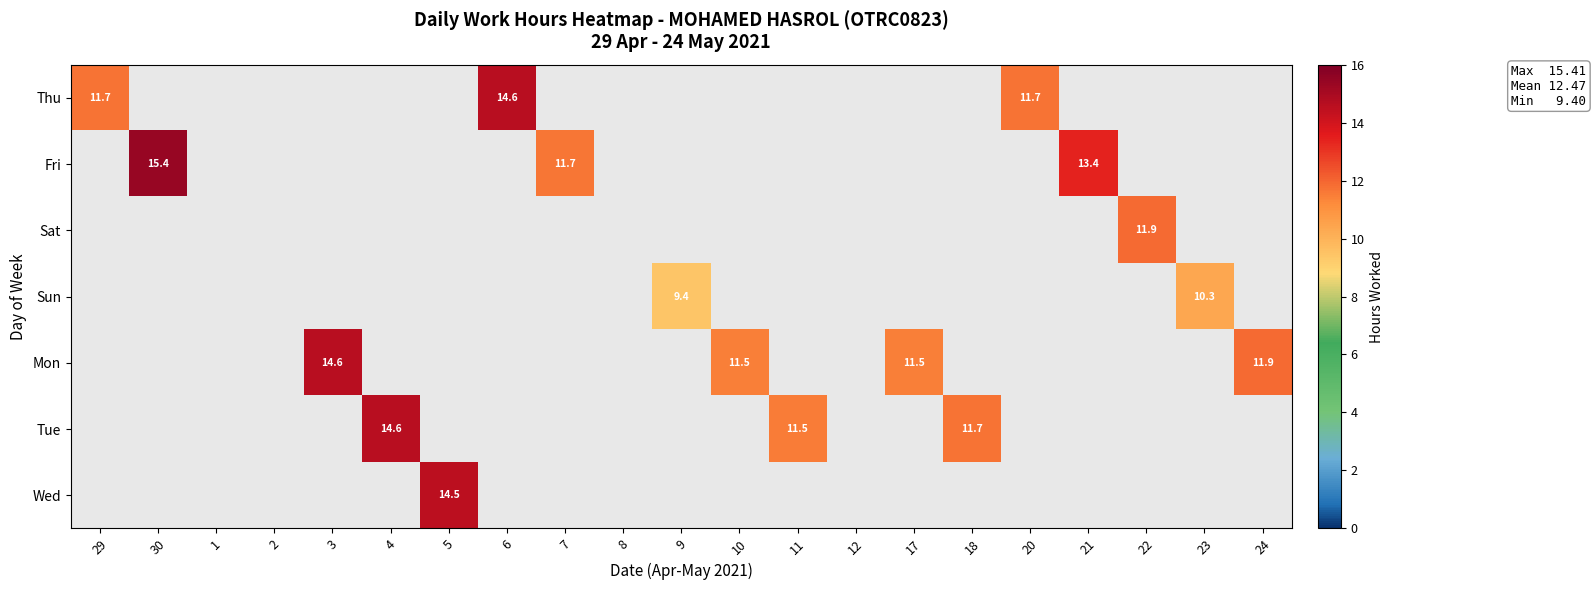

How many values in Wed are above zero?

1